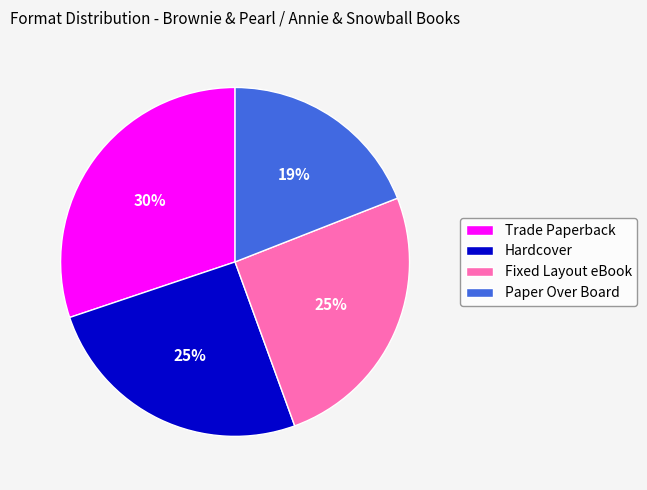

Count the number of slices in the pie.

4